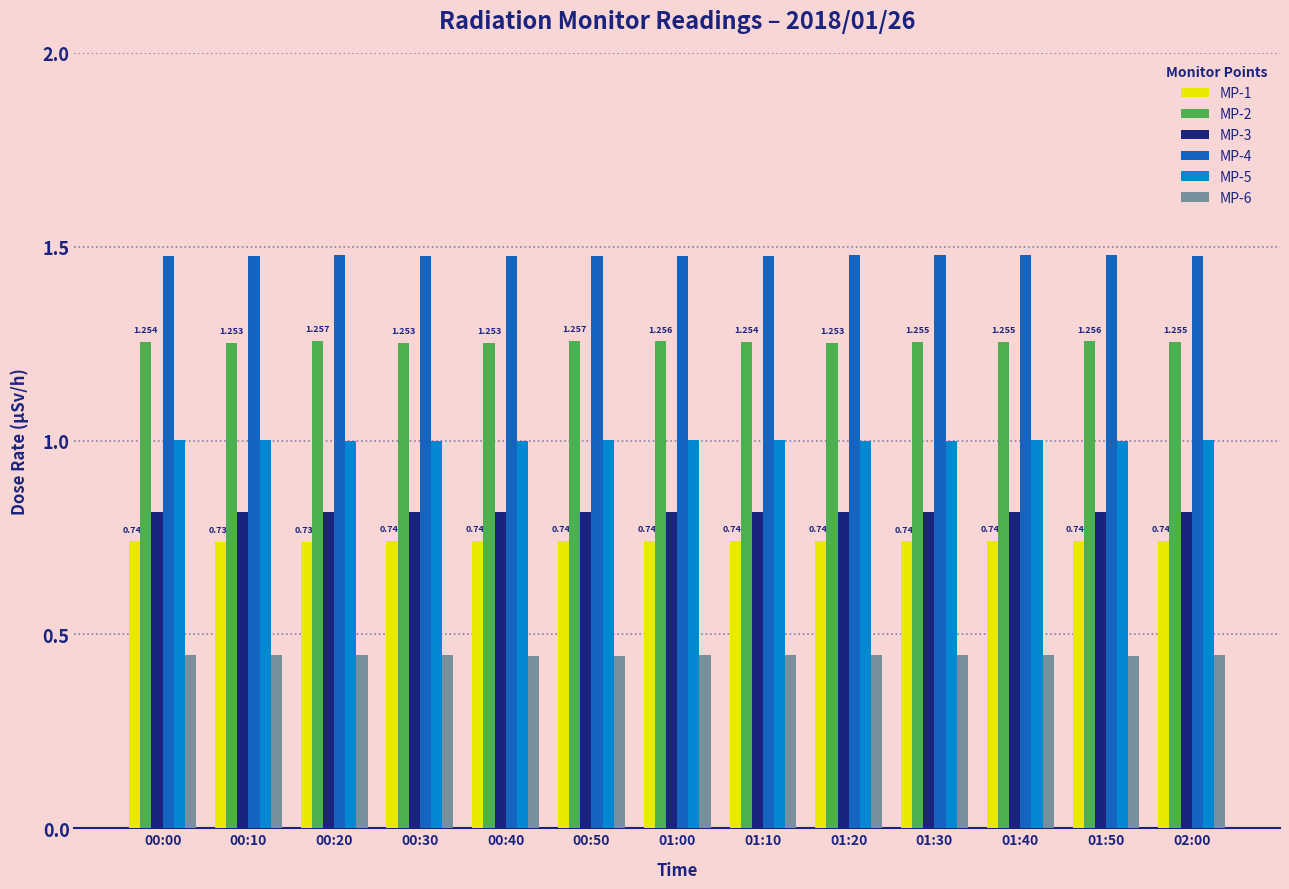

Is the value of MP-1 at 00:50 greater than the value of MP-2 at 00:10?

No